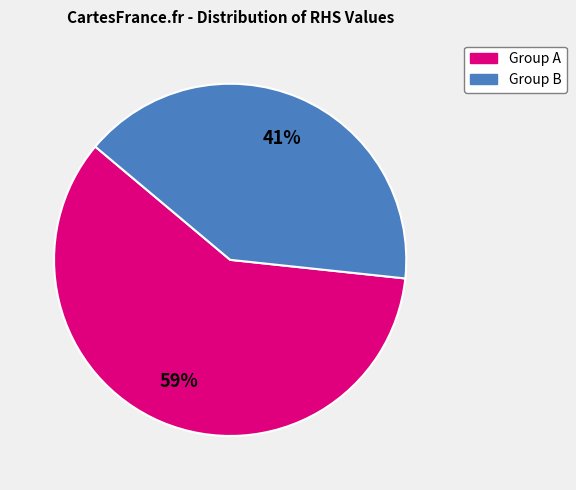

Is there any slice that represents more than half of the pie?

Yes